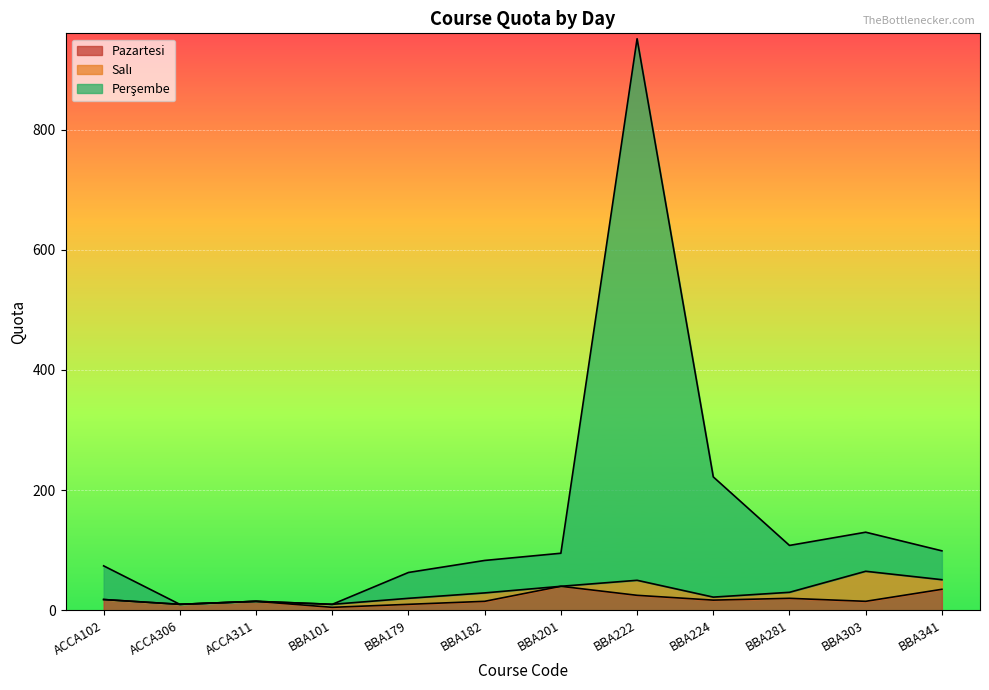

Read the Perşembe value at BBA182.

83